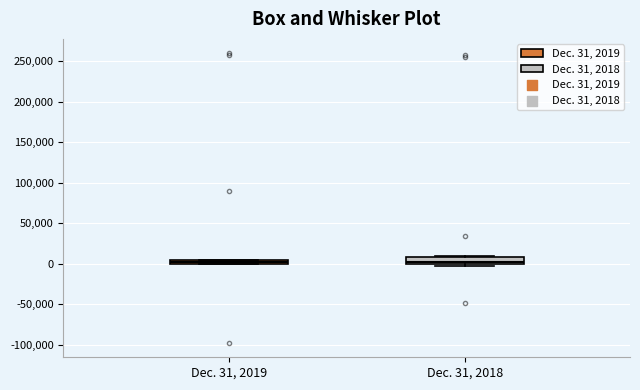

Where is the lower edge of the box for Dec. 31, 2019 on the y-axis? The values are not printed on the chart, so give them approximately, as read against the axis.

0